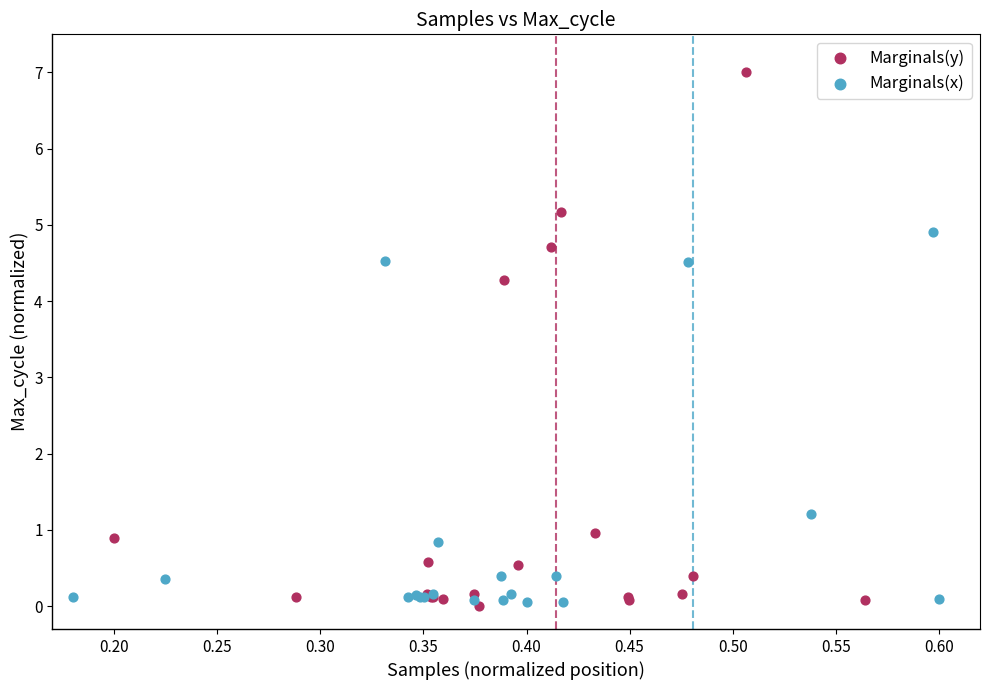

Which series contains the highest Y value?

Marginals(y)